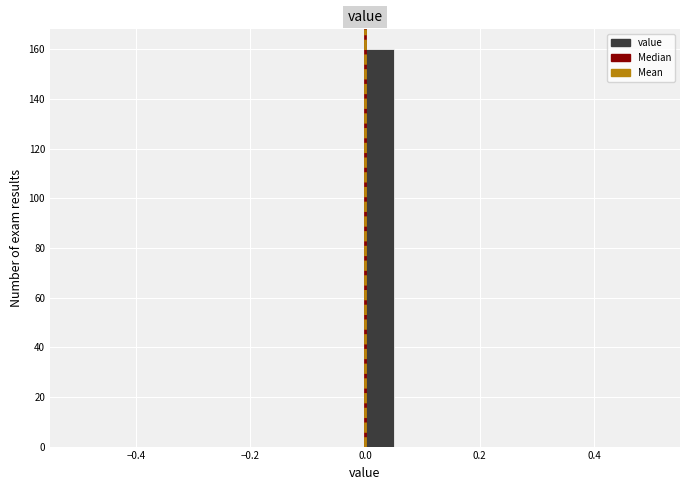

Around what value on the x-axis is the tallest bar? Give the approximate position of its centre, as read against the axis.

0.02